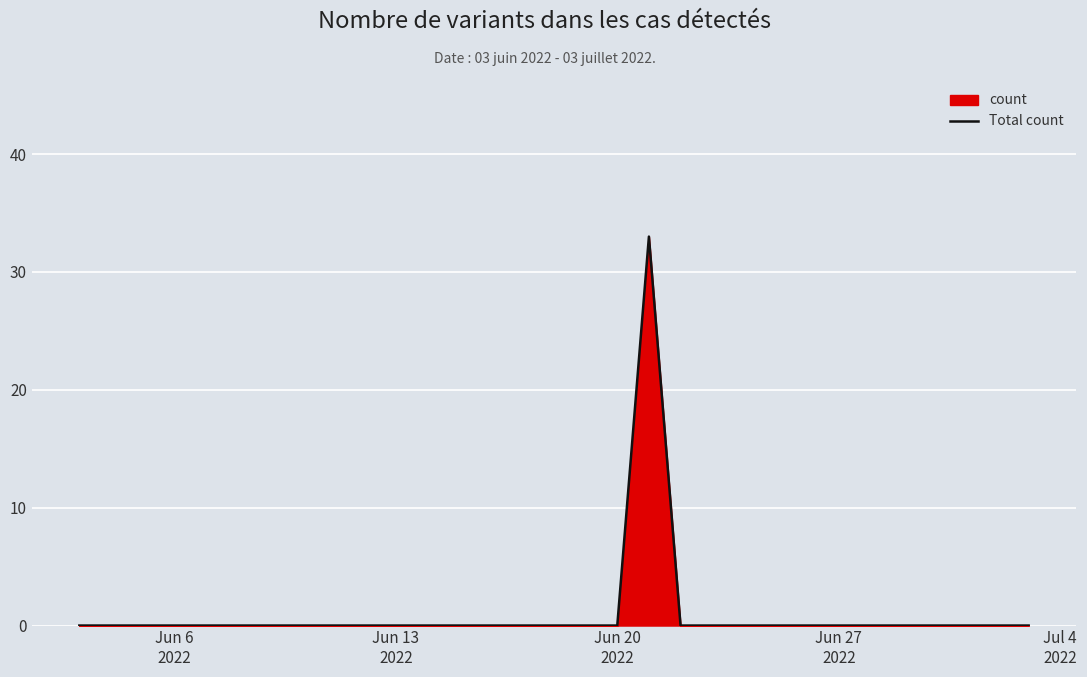

What is the maximum value shown in the chart?

33